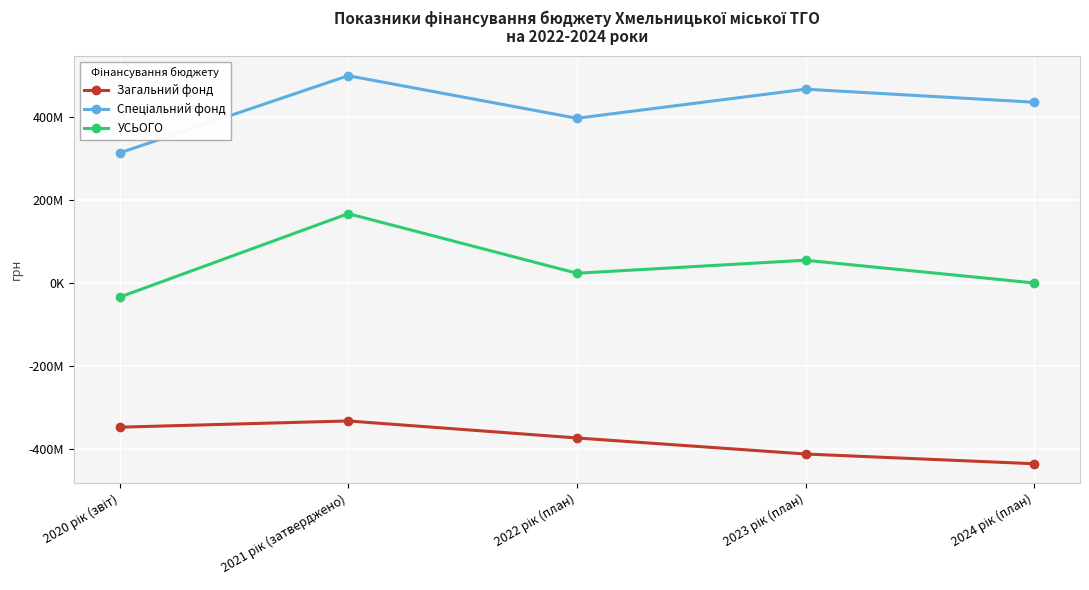

True or false: Спеціальний фонд and Загальний фонд cross at least once.

False